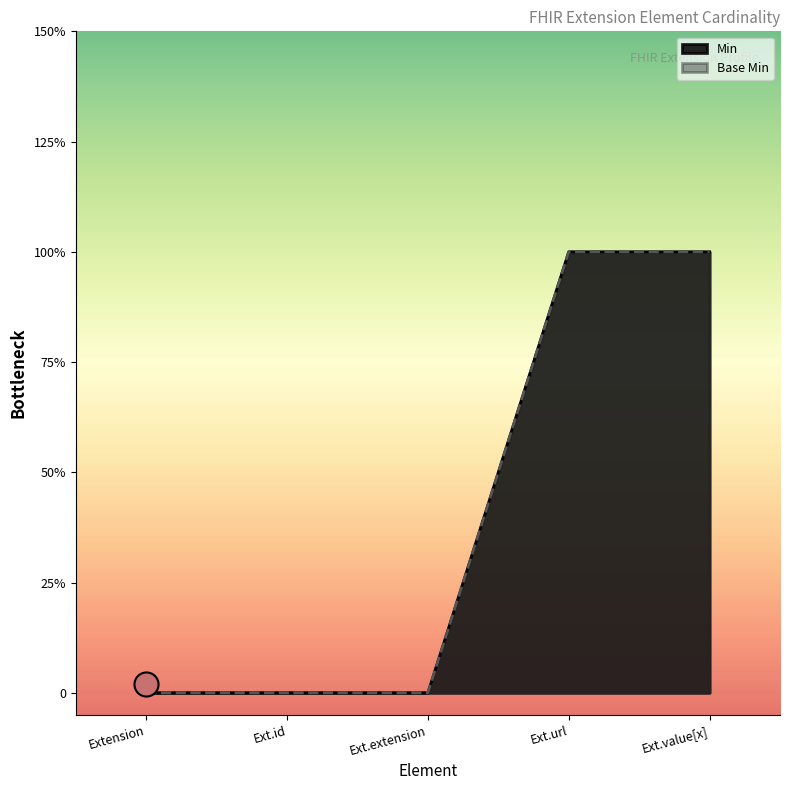

Which series has the largest total across all categories?

Min